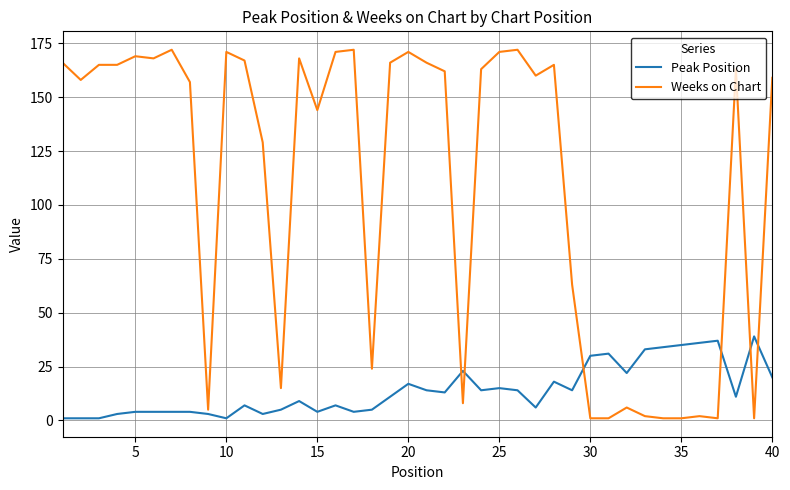

How many times do Weeks on Chart and Peak Position cross each other?

6